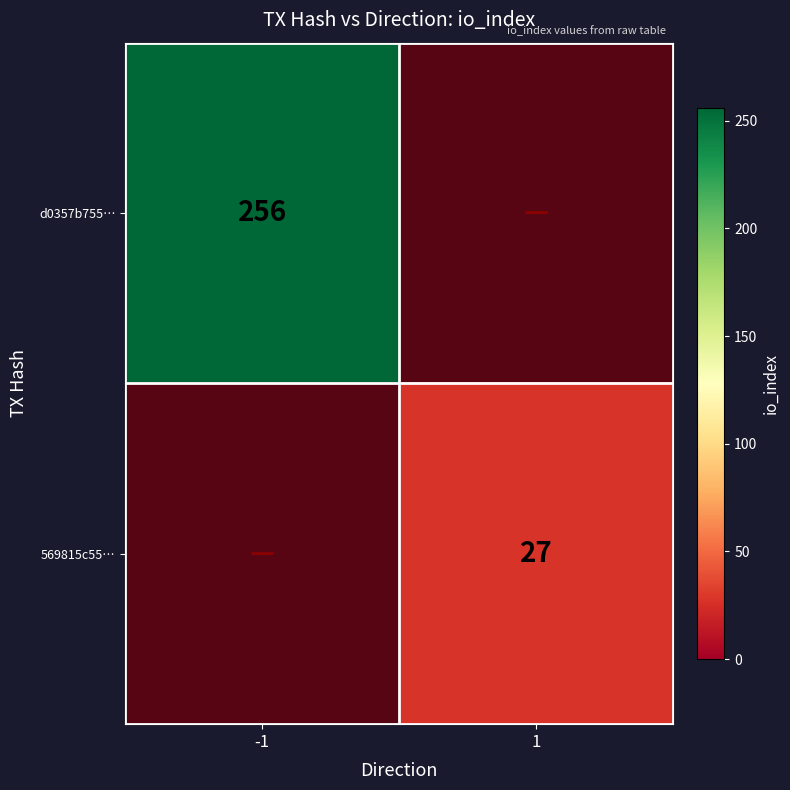

List the series in order of their overall mean, lowest first.

d0357b755…, 569815c55…